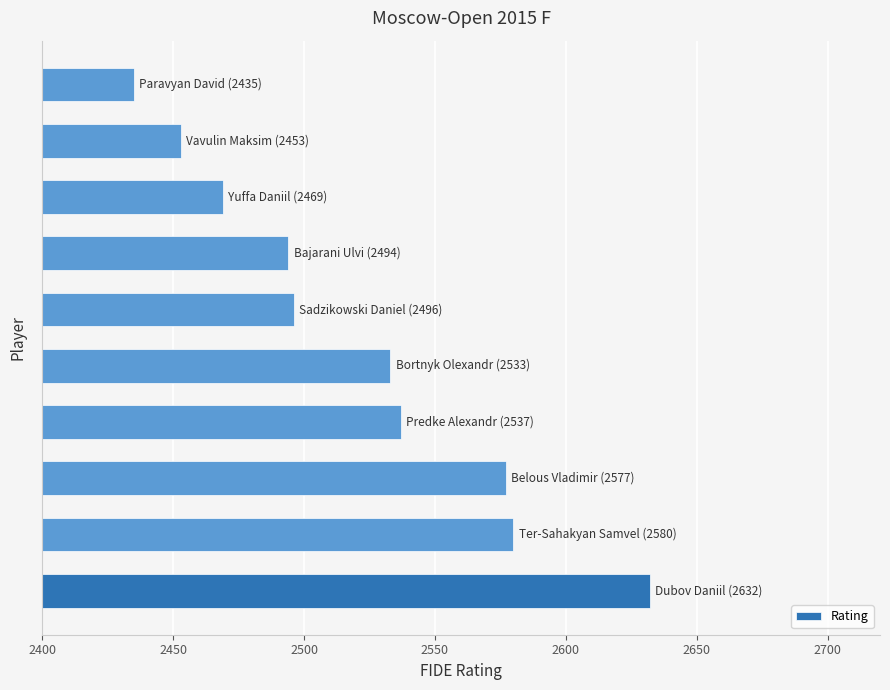

What is the minimum value shown in the chart?

2435